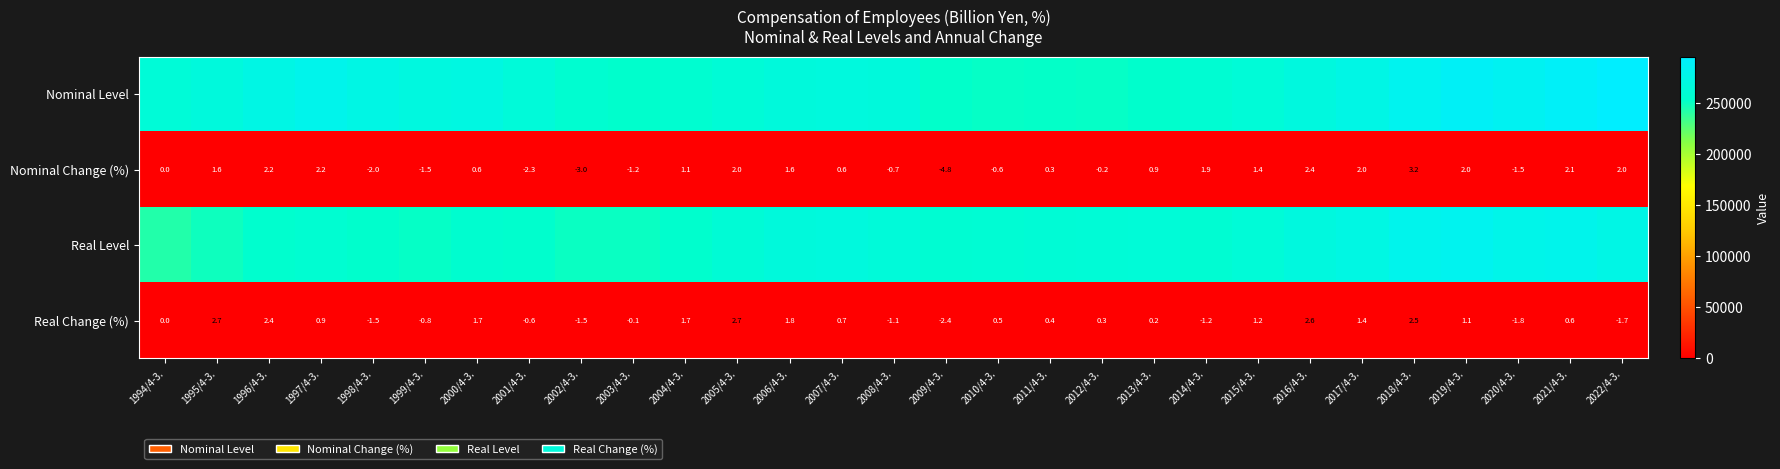

True or false: Real Change (%) has a value of 2.7 at 1995/4-3..

True